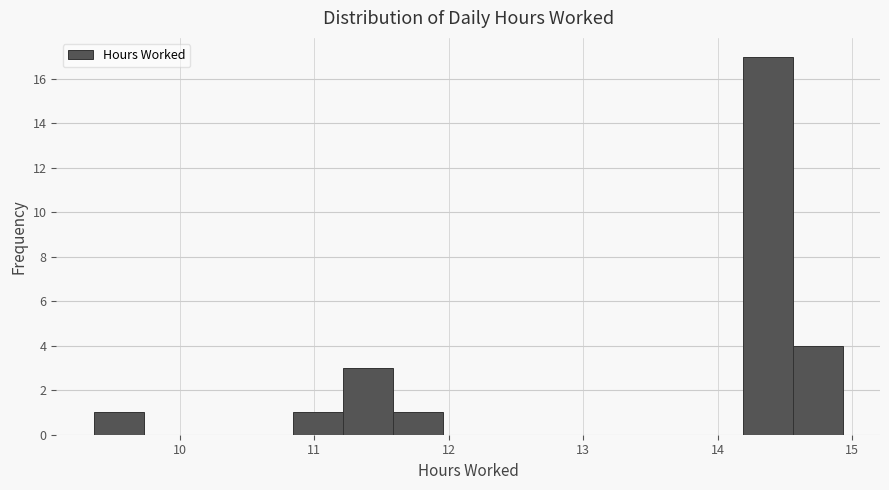

Around what value on the x-axis is the tallest bar? Give the approximate position of its centre, as read against the axis.

14.4